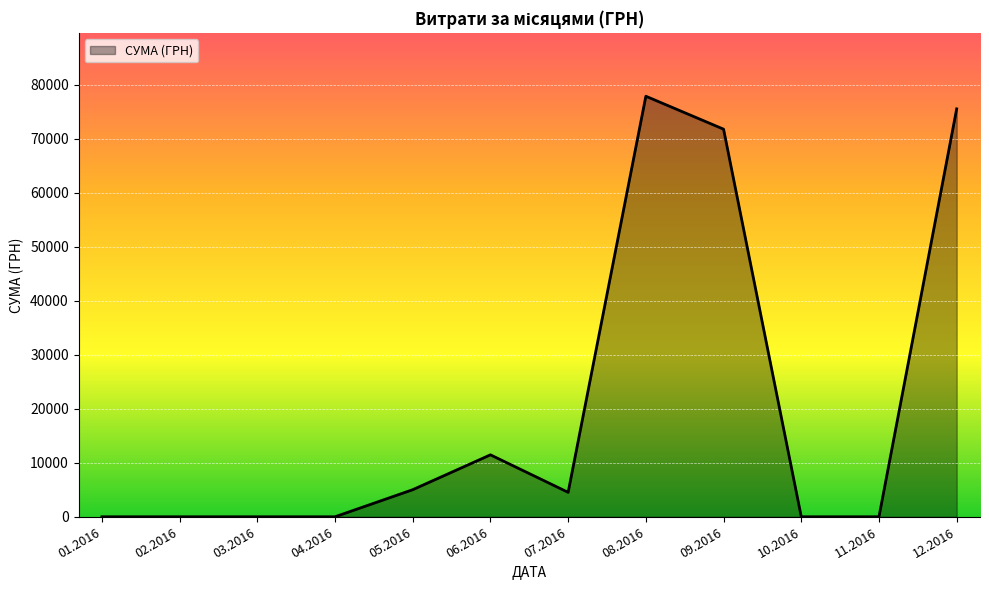

The value at 09.2016 is 71797.5. True or false?

True